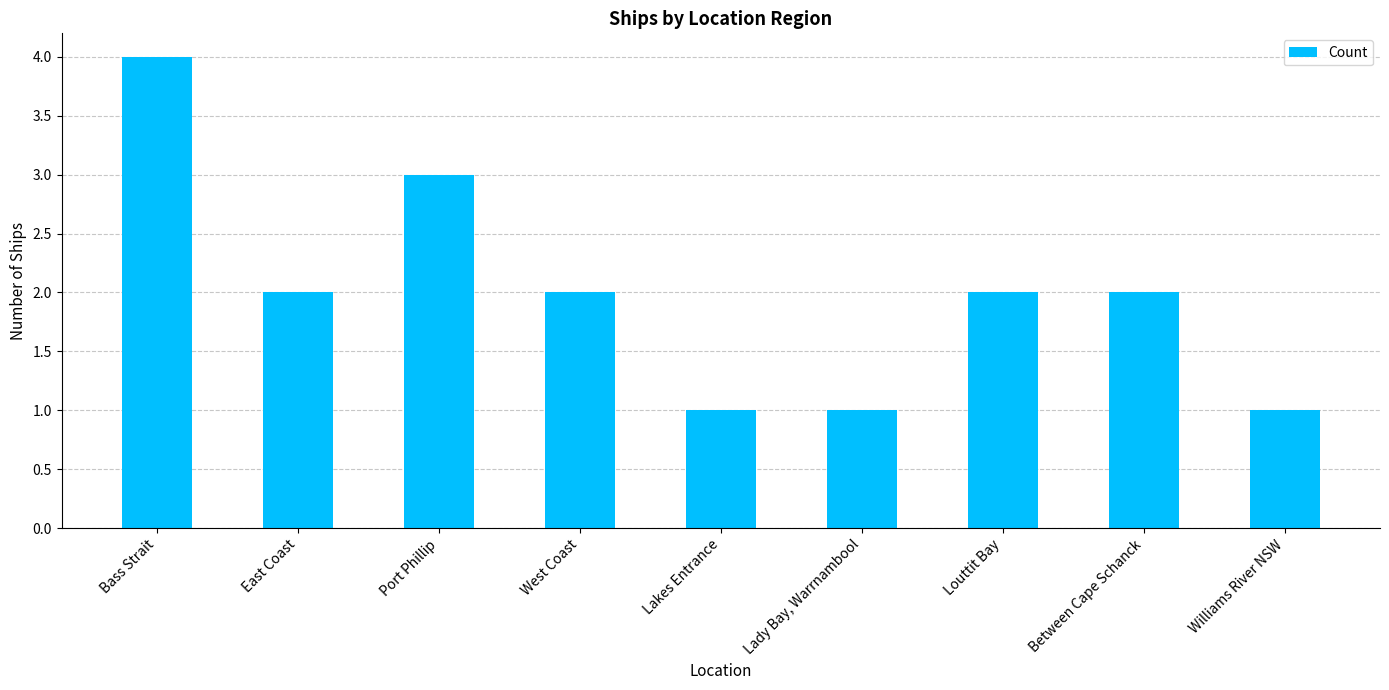

Which label corresponds to the largest value in the chart?

Bass Strait